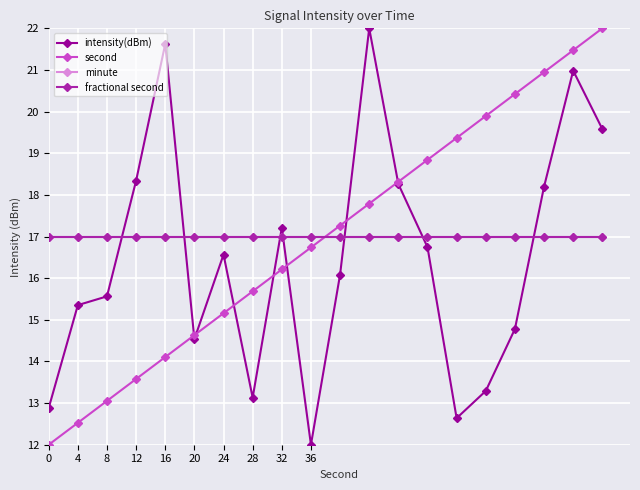

Is this an area chart (filled region under the line)?

No